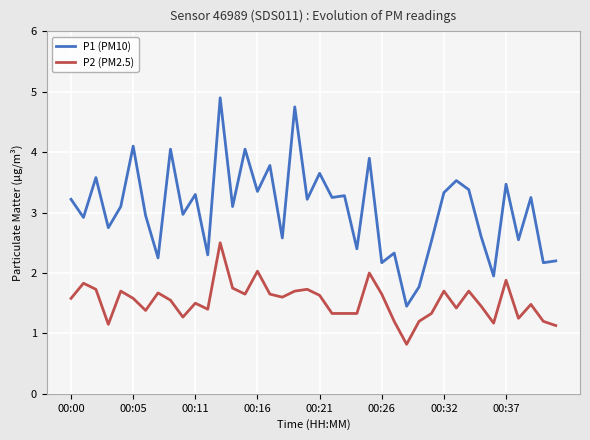

What is the greatest value displayed?

4.9